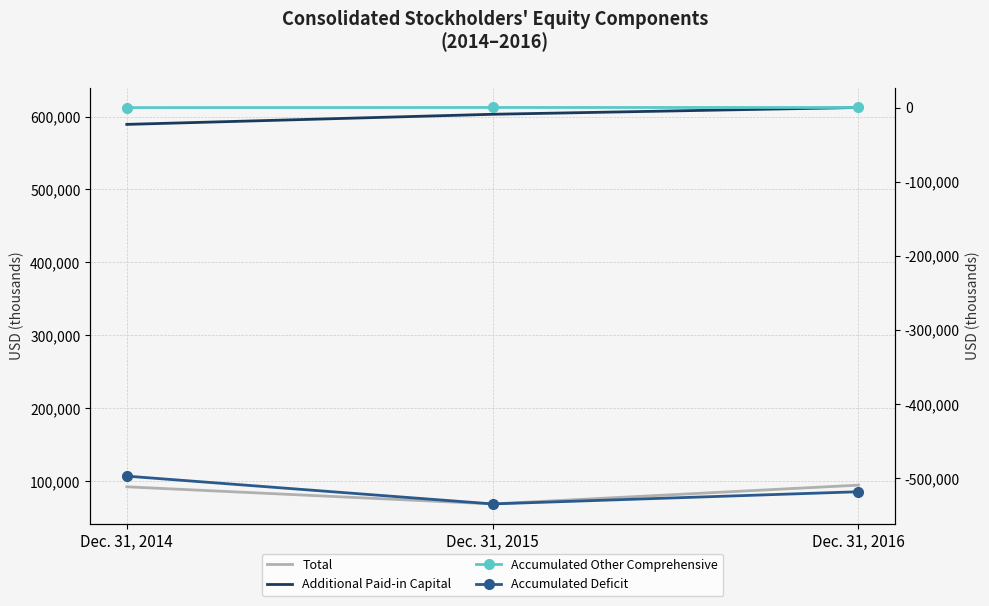

Rank the series at Dec. 31, 2015 from highest to lowest value.

Additional Paid-in Capital, Total, Accumulated Other Comprehensive, Accumulated Deficit